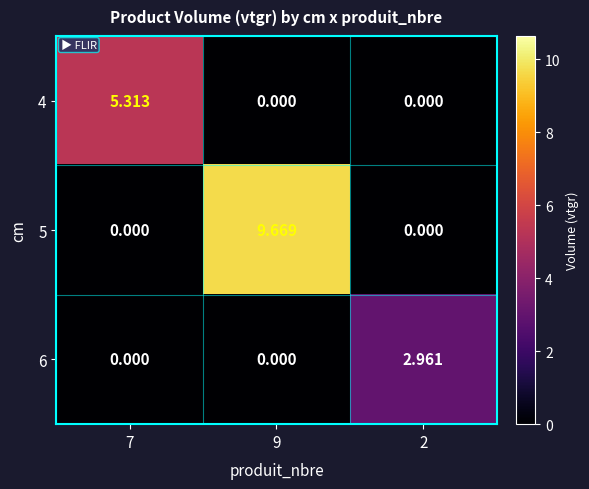

What is the spread (max minus min) of values at 7?

5.3